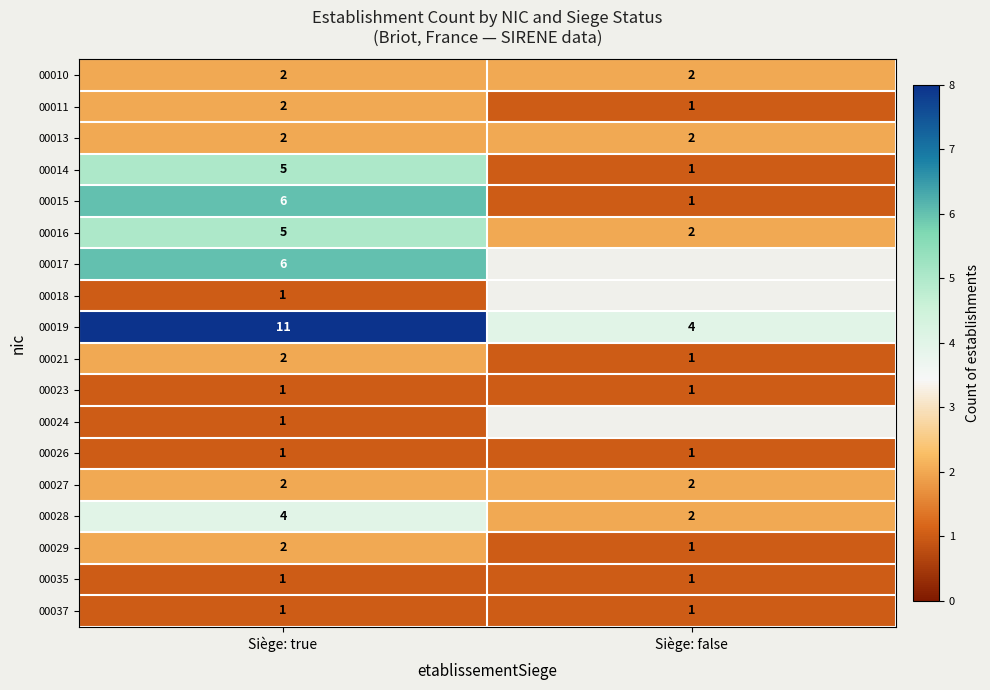

Is it true that 00037 equals 1.7 at Siège: false?

False